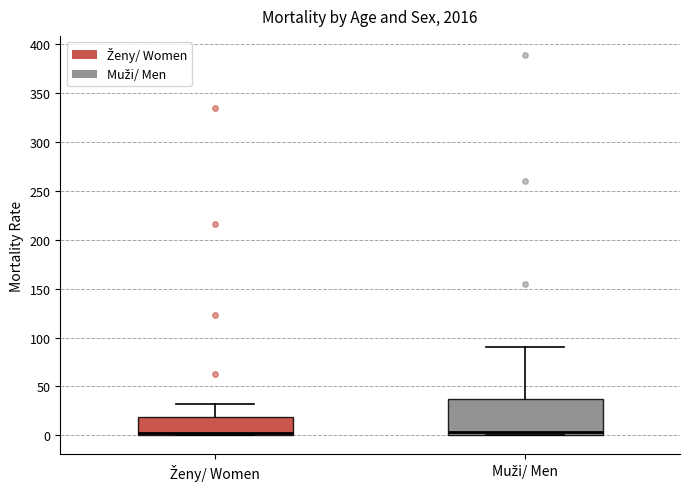

Reading left to right, transcribe this box plot: for each box, give where its median line is, the range the box spans, and where its two whiskers end, as read against the y-axis. The values are not printed on the chart, so give them approximately, as read against the axis.

Ženy/ Women: median 0 (just above the box's lower edge), box 0 to 20, whiskers 0 to 30
Muži/ Men: median 5, box 0 to 35, whiskers 0 to 90